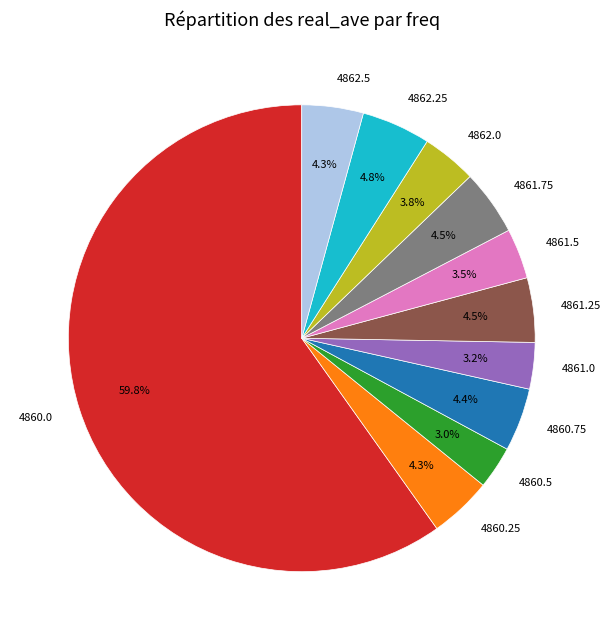

Count the number of slices in the pie.

11